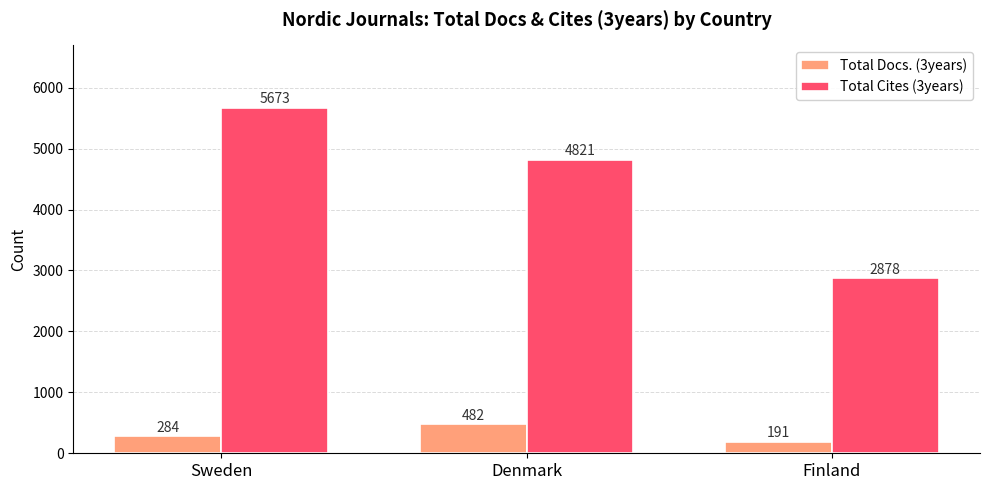

Reading left to right, transcribe all the data shown in this chart.

Total Docs. (3years): Sweden=284	Denmark=482	Finland=191
Total Cites (3years): Sweden=5673	Denmark=4821	Finland=2878